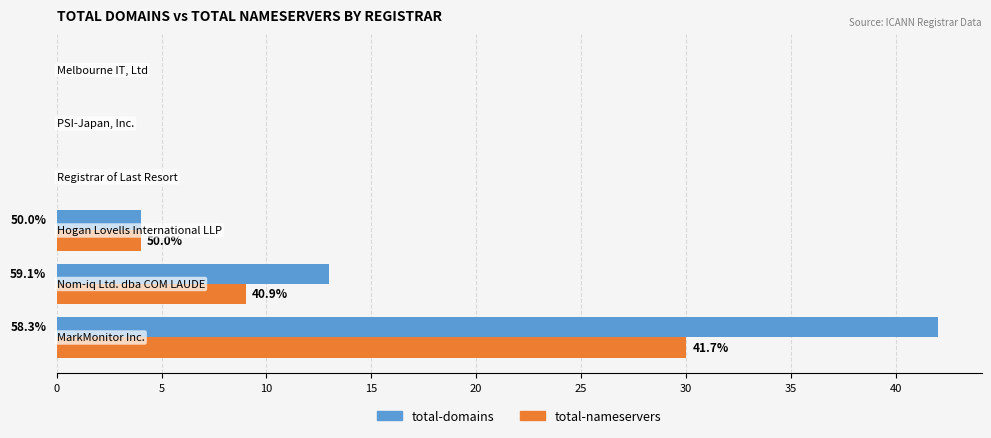

List the series in order of their overall mean, highest first.

total-domains, total-nameservers